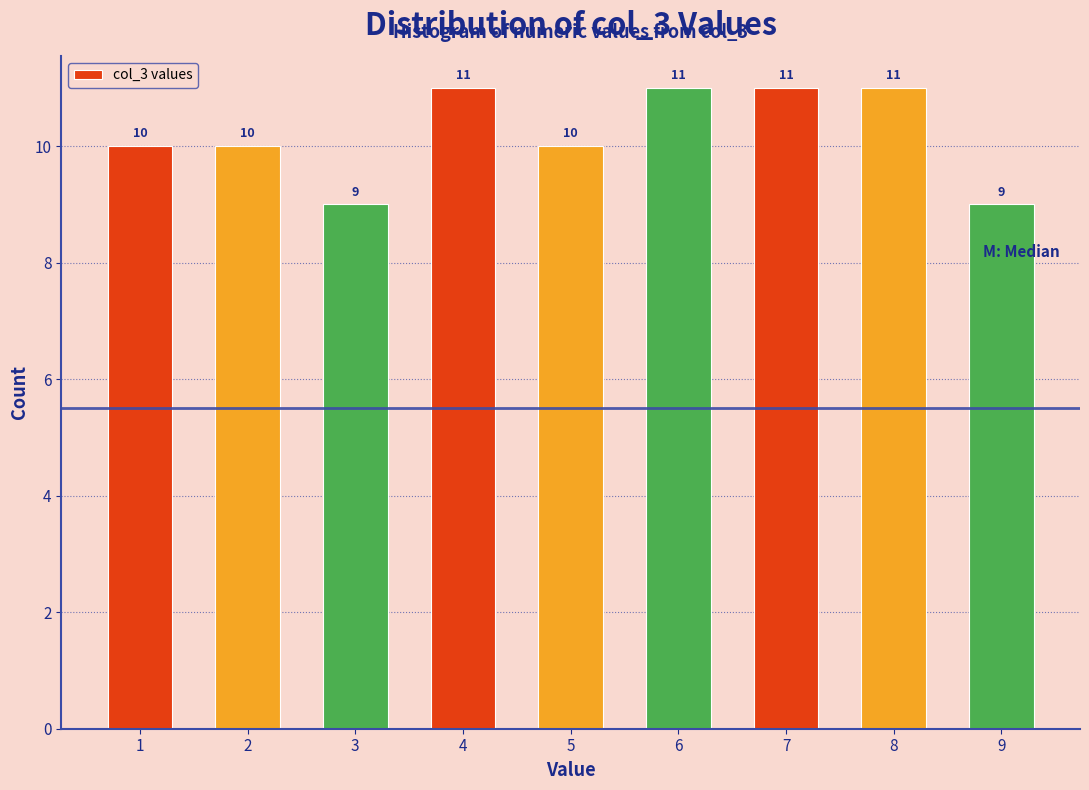

Reading left to right, transcribe this chart: for each bar, give the range it covers on the x-axis and its height.

0.5 to 1.5: 10
1.5 to 2.5: 10
2.5 to 3.5: 9
3.5 to 4.5: 11
4.5 to 5.5: 10
5.5 to 6.5: 11
6.5 to 7.5: 11
7.5 to 8.5: 11
8.5 to 9.5: 9